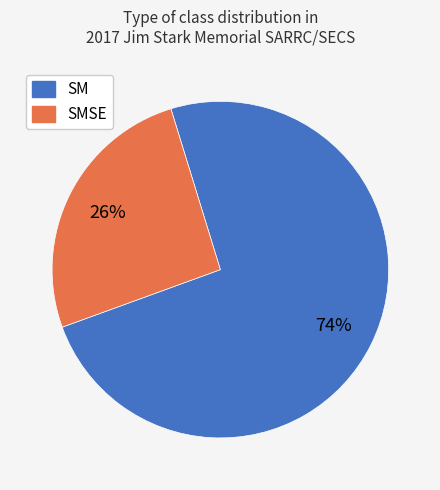

To the nearest percent, what is the difference between the largest and smallest slice percentages?

48%